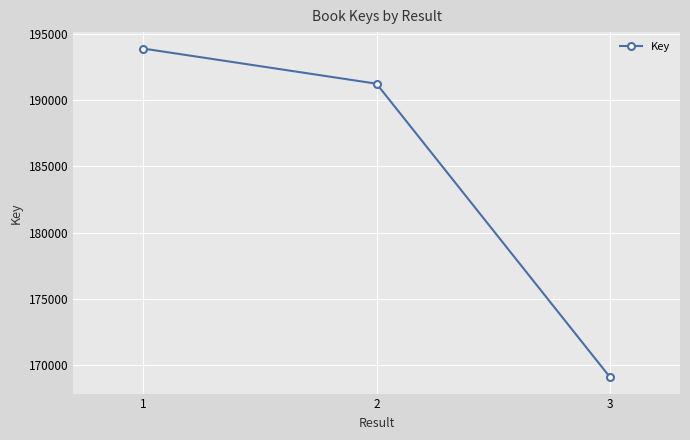

True or false: the data shows 277755134 at 2.

False